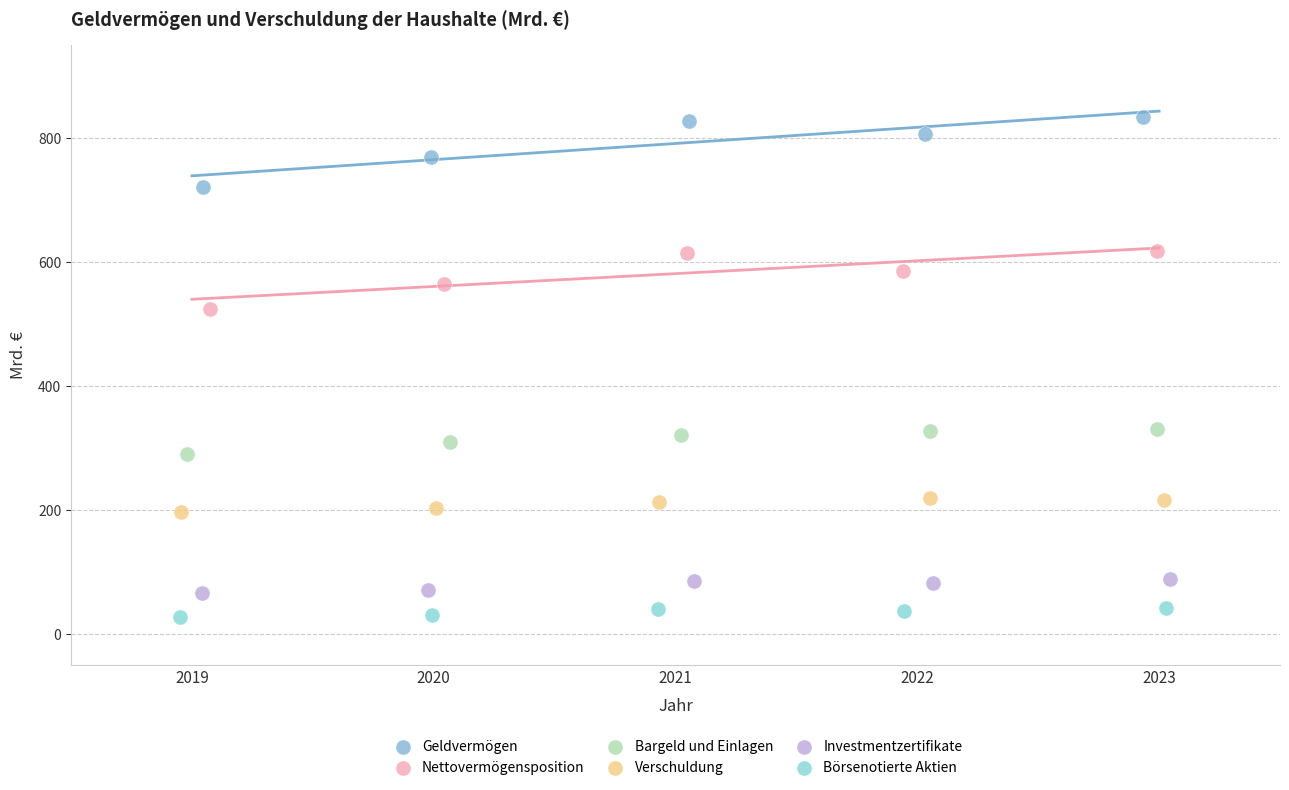

Which series has the largest Y range (max minus min)?

Geldvermögen